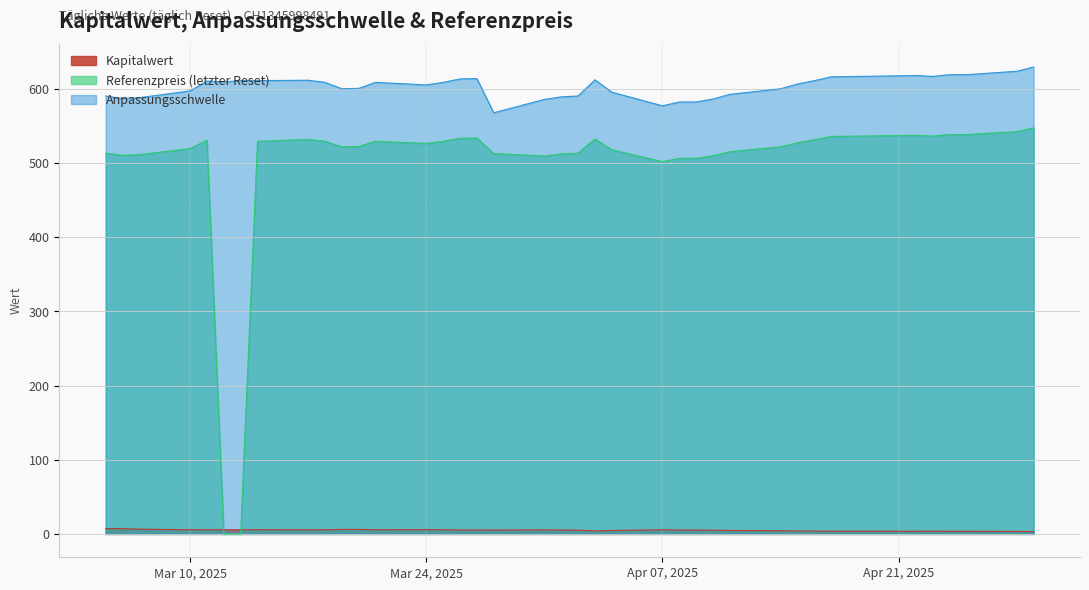

Where is the first local minimum for Kapitalwert?

2025-04-22